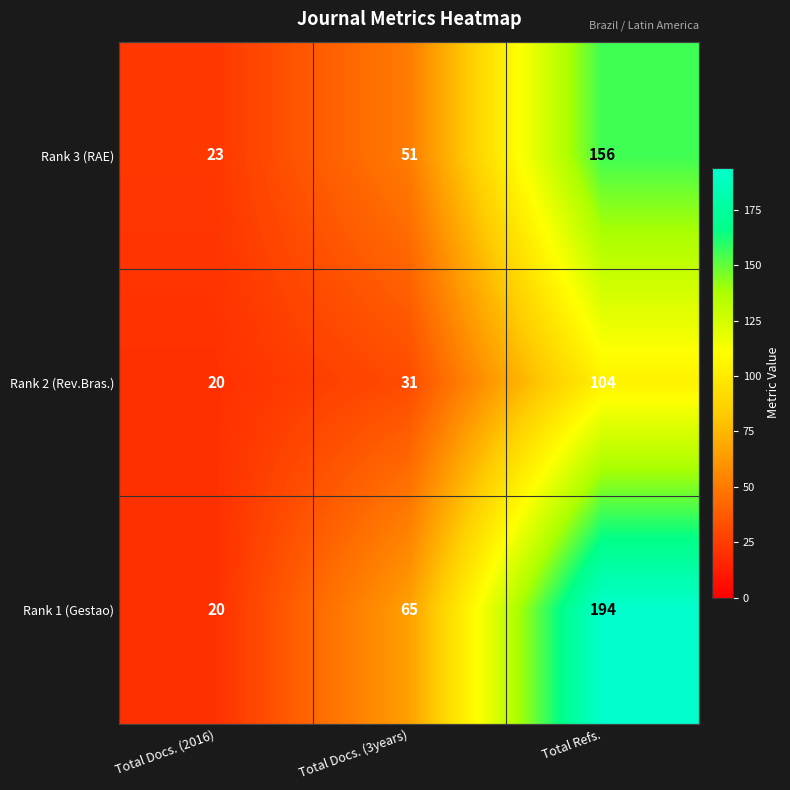

Which series has the largest total across all categories?

Rank 1 (Gestao)